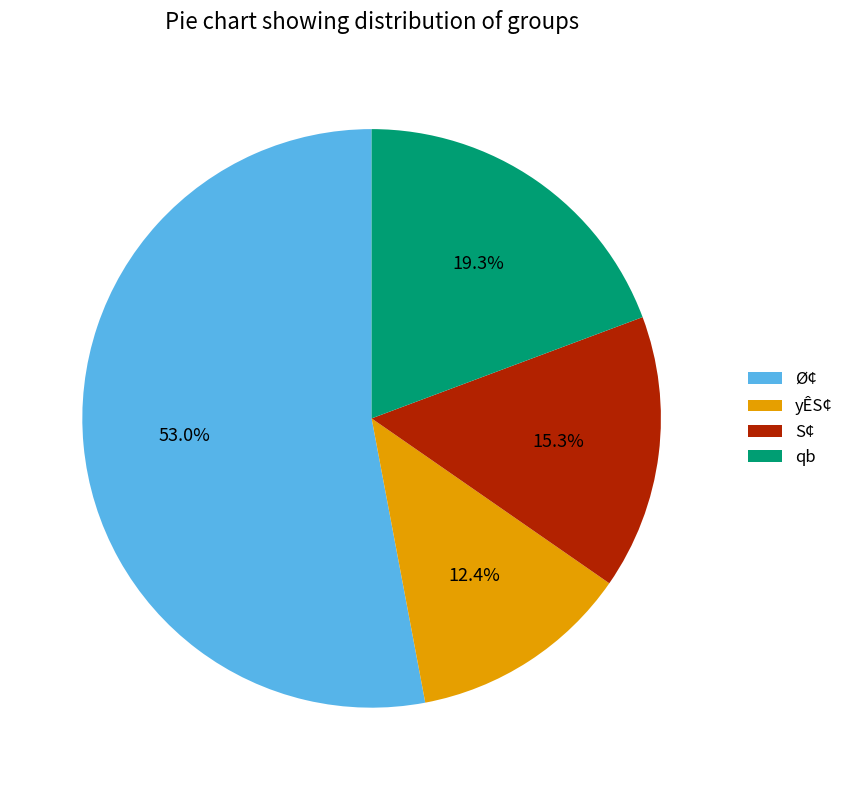

What is the smallest slice in the pie chart?

yÊS¢